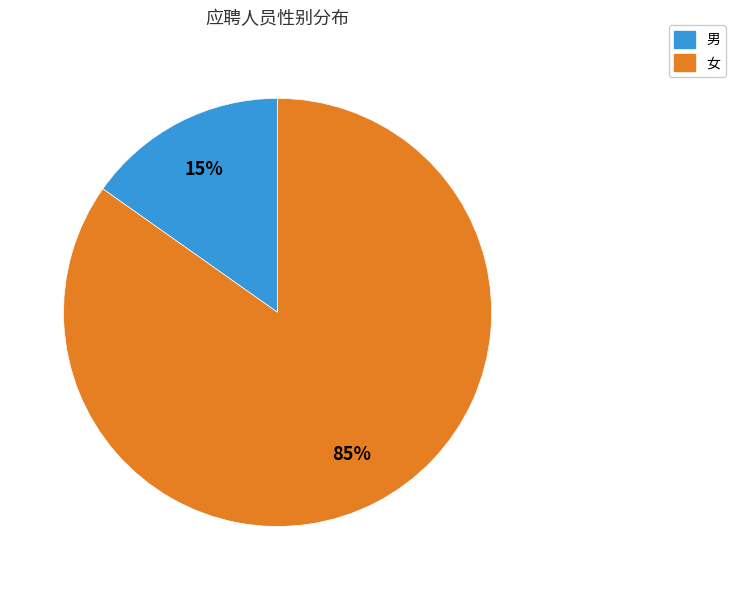

True or false: 男 accounts for 8% of the total.

False